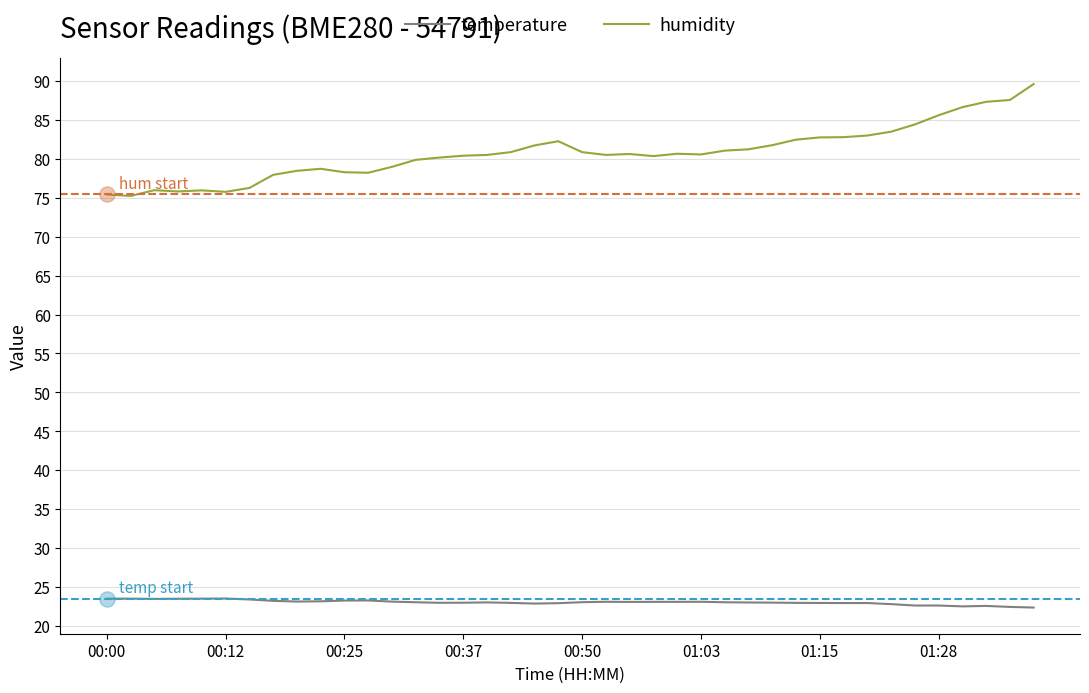

Which series has the largest total across all categories?

humidity